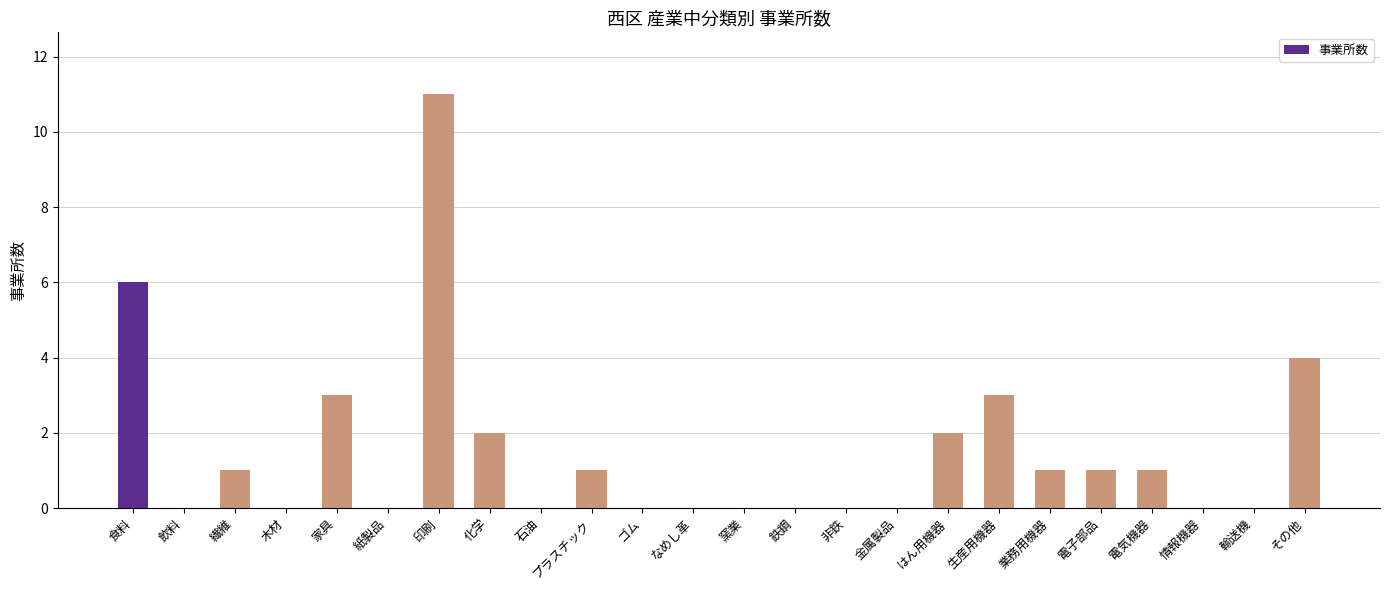

Which category has the highest value across all series?

印刷